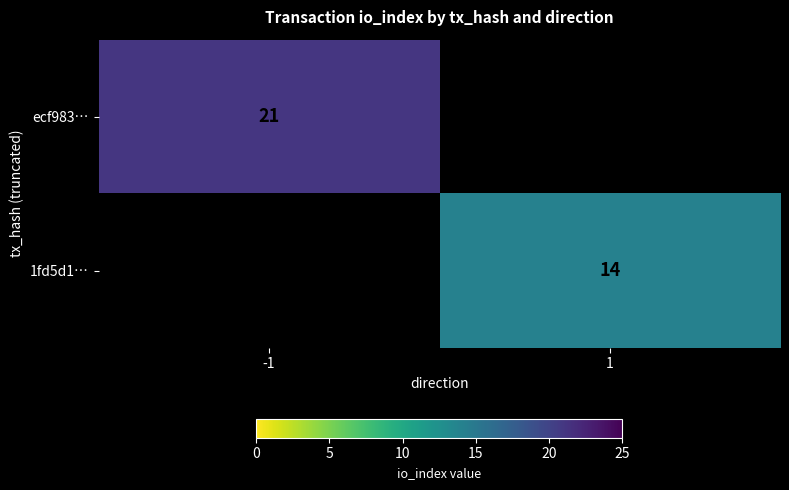

True or false: ecf983… has a value of 5 at -1.

False